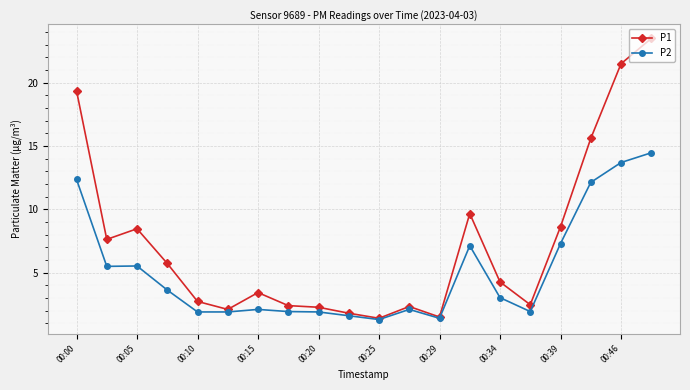

Rank the series by their maximum value, from lowest to highest.

P2, P1